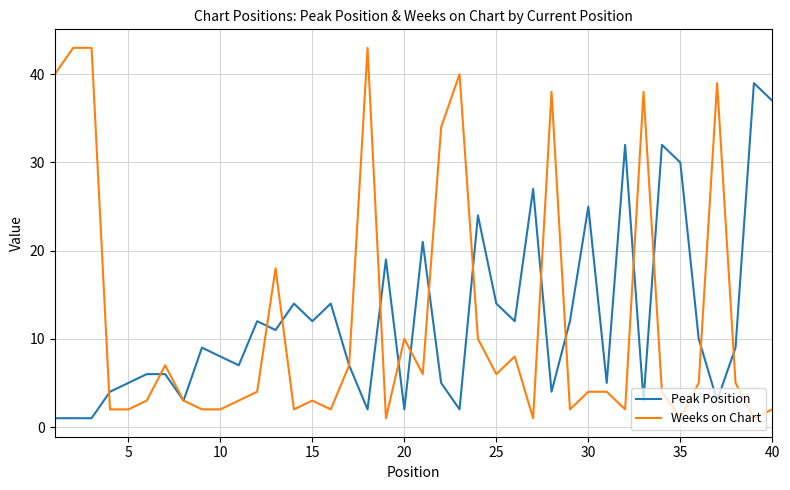

Does the chart display data point markers on the line(s)?

No